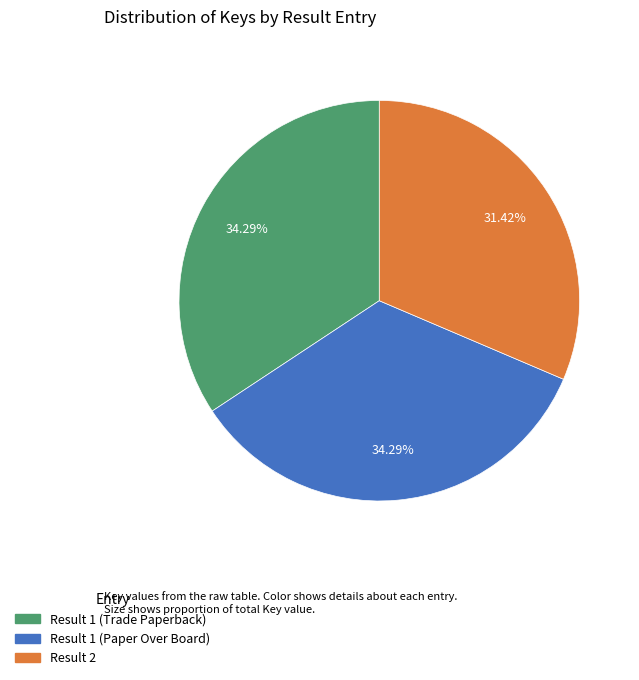

To the nearest percent, what is the combined percentage of Result 1 (Trade Paperback) and Result 1 (Paper Over Board)?

69%